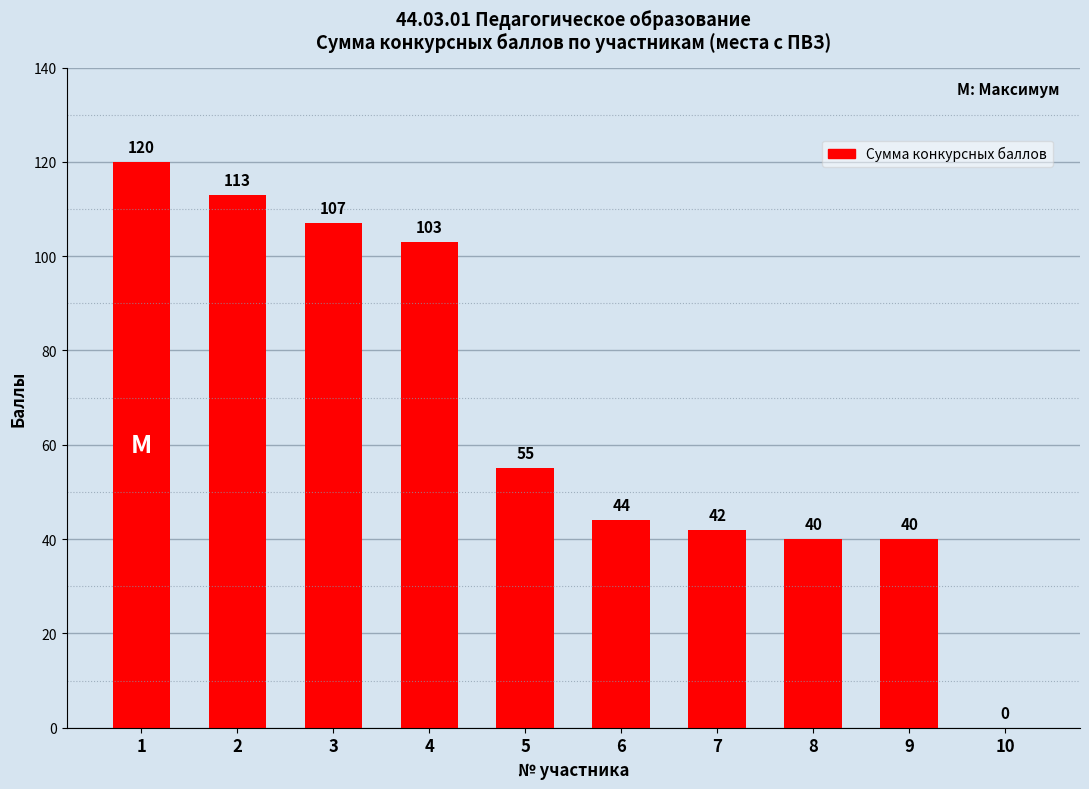

What is the ratio of the value at 4 to the value at 5?

1.9